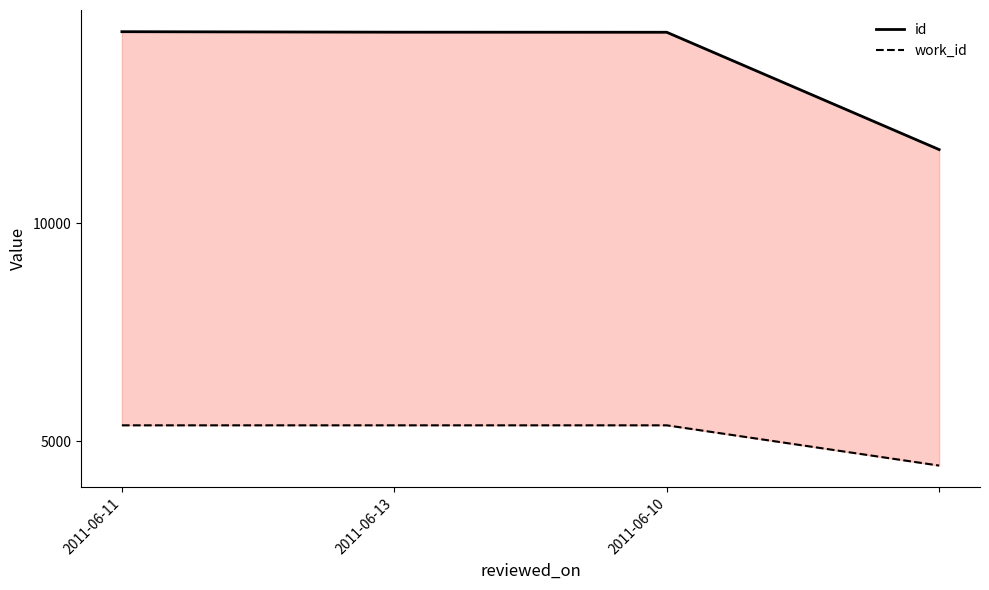

True or false: id has more than 0 interior local peaks.

False